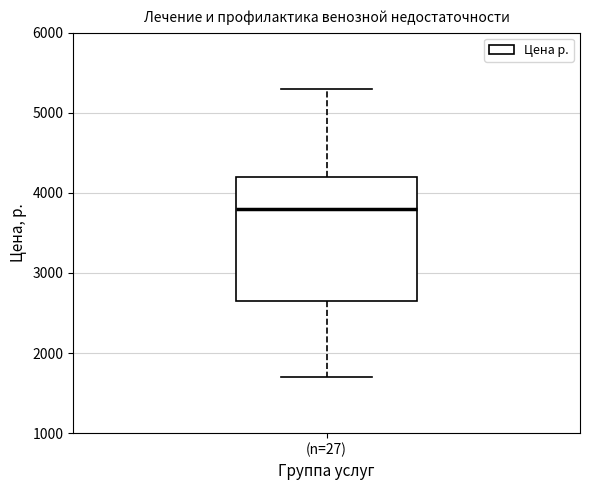

Transcribe this box plot: give where the median line is, the range the box spans, and where the two whiskers end, as read against the y-axis. The values are not printed on the chart, so give them approximately, as read against the axis.

median 3800, box 2700 to 4200, whiskers 1700 to 5300